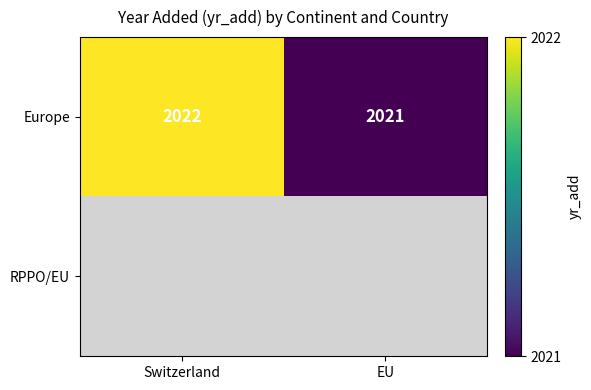

Which category has the lowest value in the Europe series?

EU